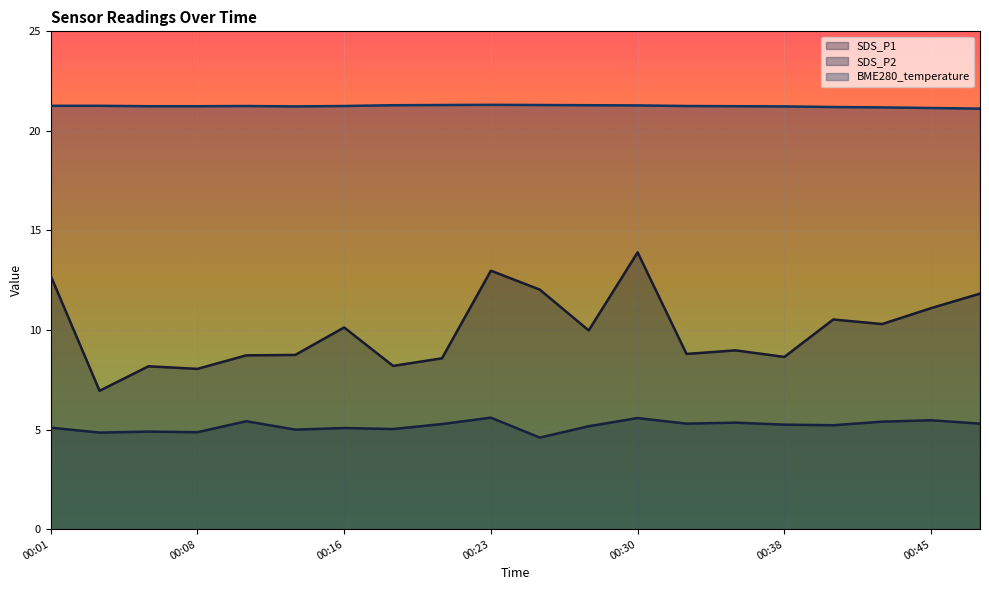

The value of BME280_temperature at 00:08 is 21.2. True or false?

True